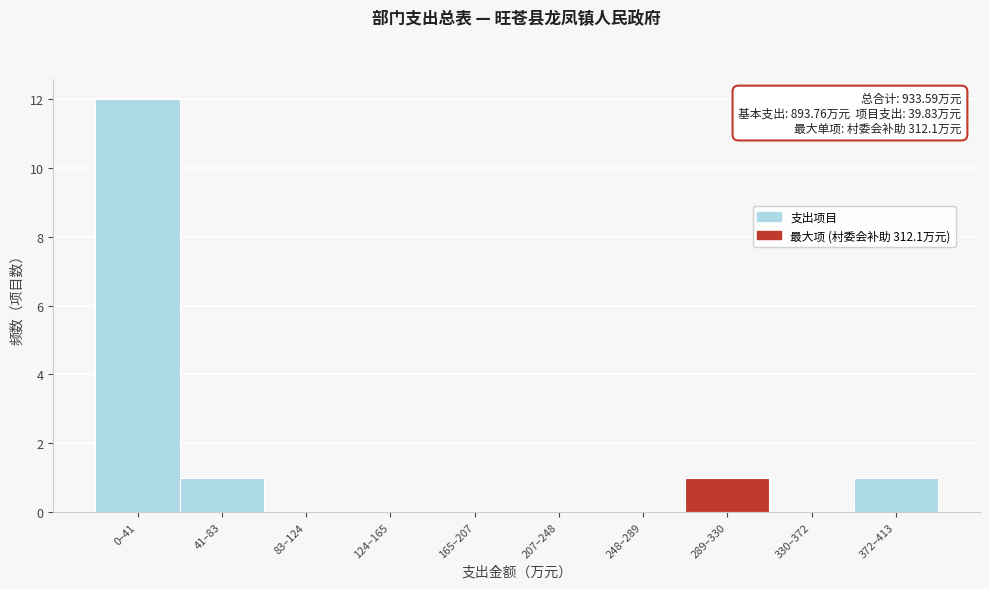

Reading right to left, transcribe all the data shown in this chart.

372–413=1	330–372=0	289–330=1	248–289=0	207–248=0	165–207=0	124–165=0	83–124=0	41–83=1	0–41=12